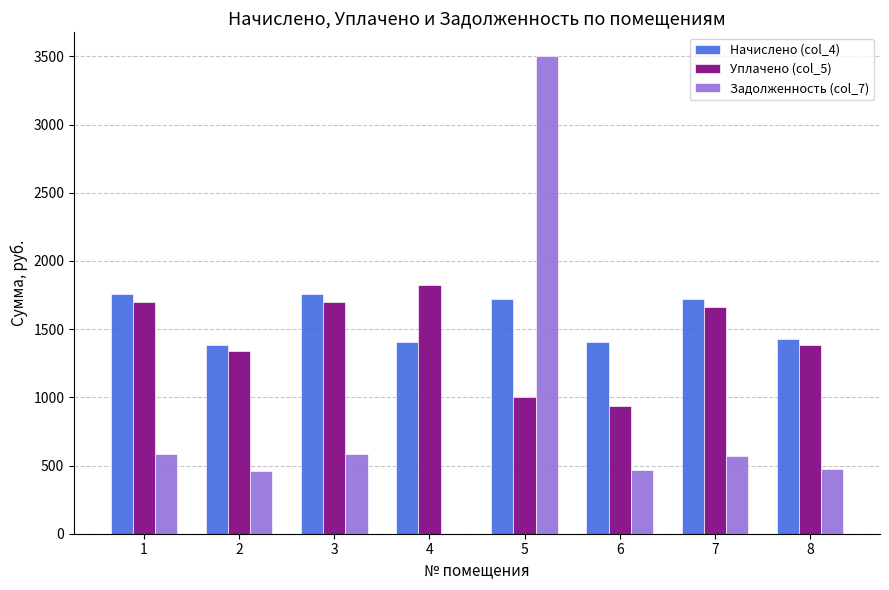

What is the highest value of the Задолженность (col_7) series?

3500.9